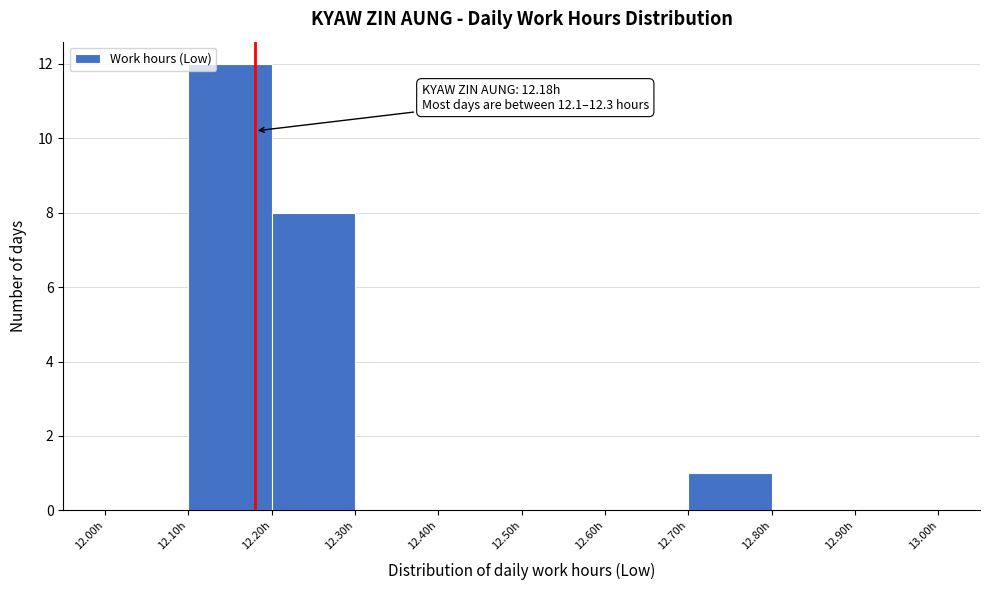

Which range on the x-axis has the tallest bar?

12.1 to 12.2